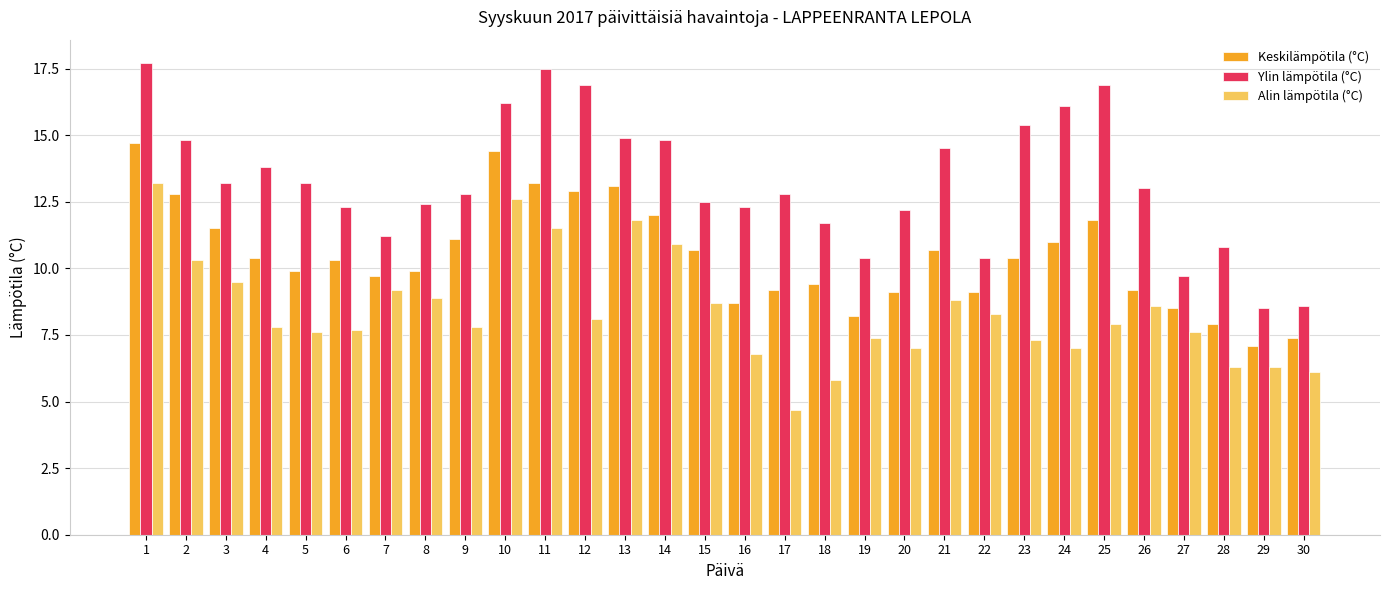

At how many categories does at least one series exceed 11?

24